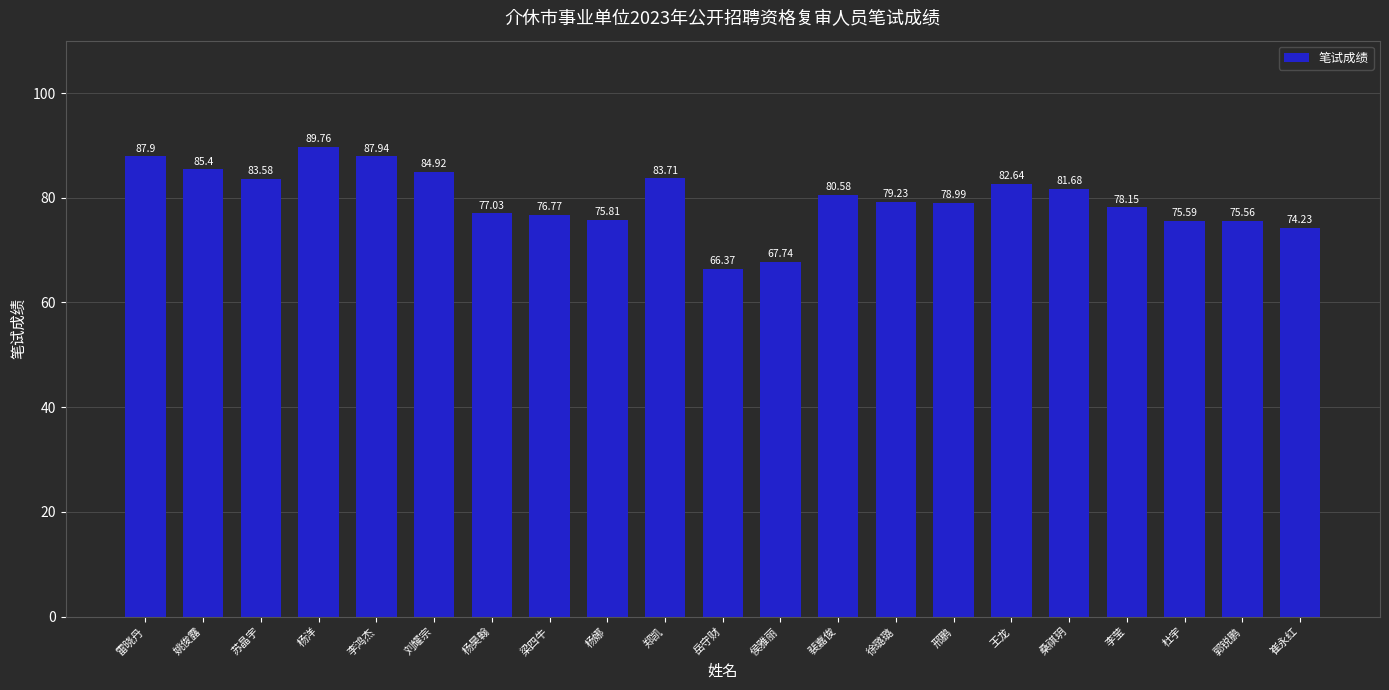

Reading right to left, transcribe all the data shown in this chart.

崔永红=74.2	郭锐鹏=75.6	杜宇=75.6	李莹=78.2	桑祺玥=81.7	王龙=82.6	邢鹏=79.0	徐璐璐=79.2	裴嘉俊=80.6	侯雅丽=67.7	岳守财=66.4	郑凯=83.7	杨娜=75.8	梁四牛=76.8	杨昊翰=77.0	刘耀宗=84.9	李鸿杰=87.9	杨洋=89.8	苏晶宇=83.6	姚俊露=85.4	雷晓丹=87.9